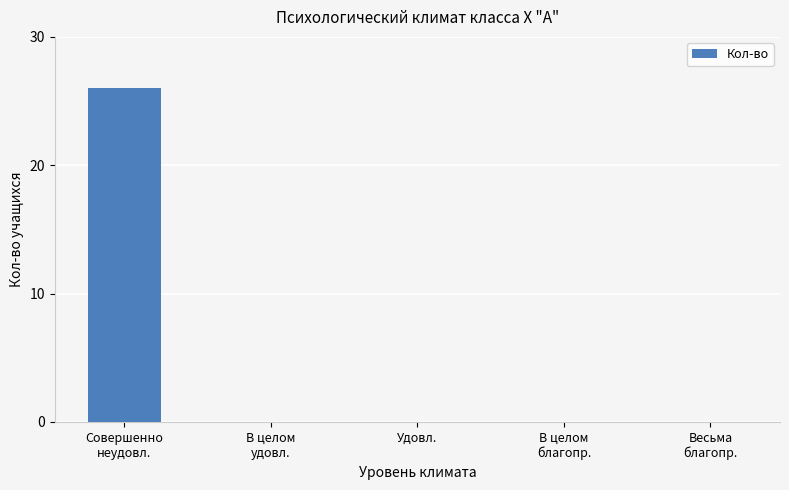

The value at В целом
благопр. is -13. True or false?

False